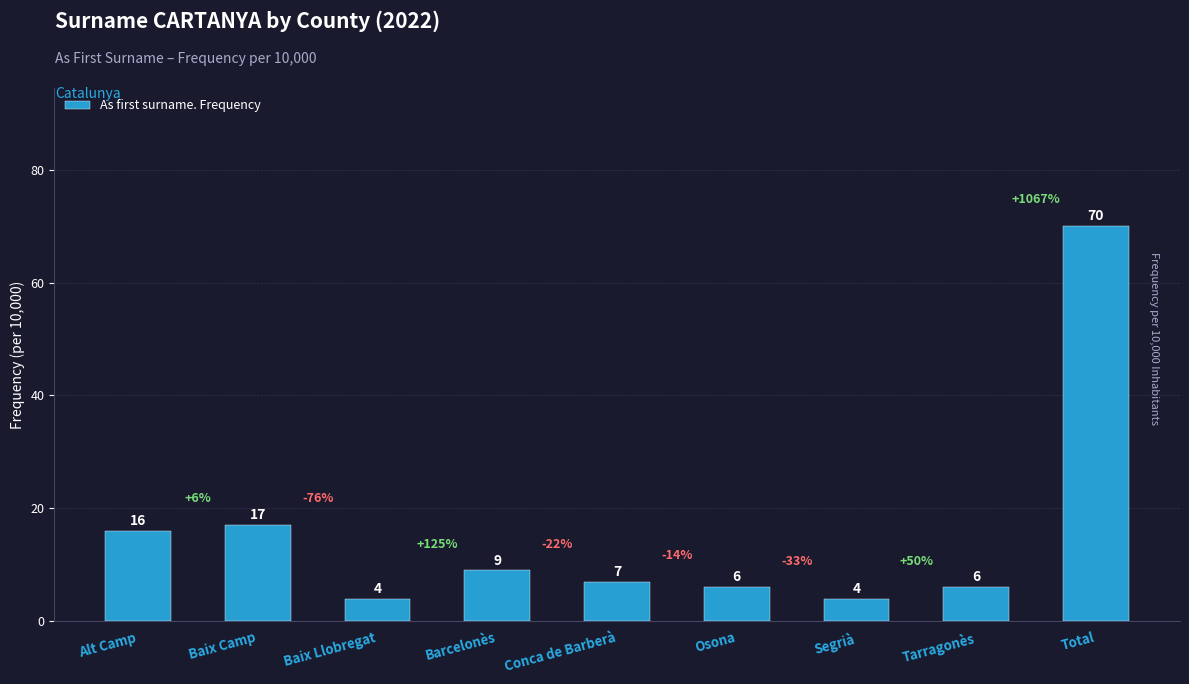

Reading right to left, list all the values displayed in this chart.

70	6	4	6	7	9	4	17	16